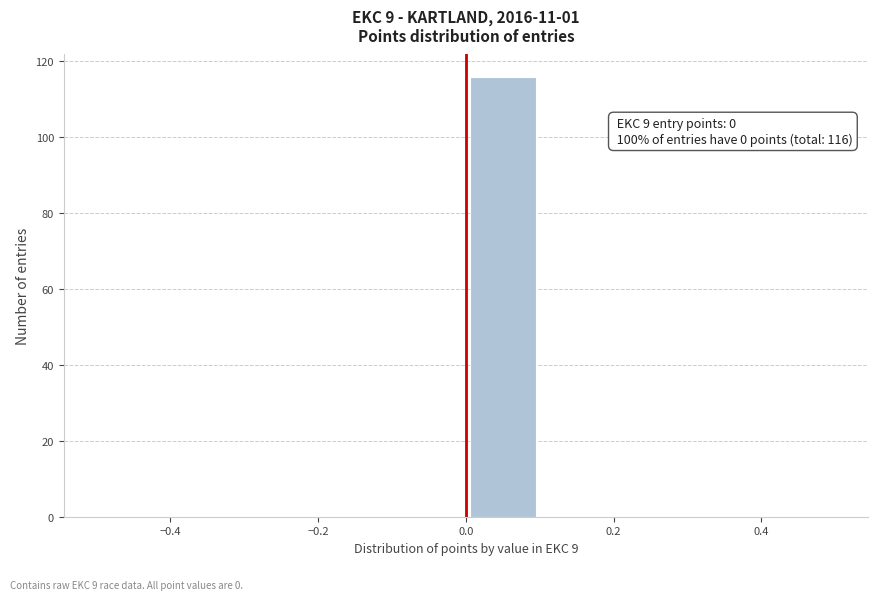

Over which range of the x-axis is the bar tallest?

0.0 to 0.1